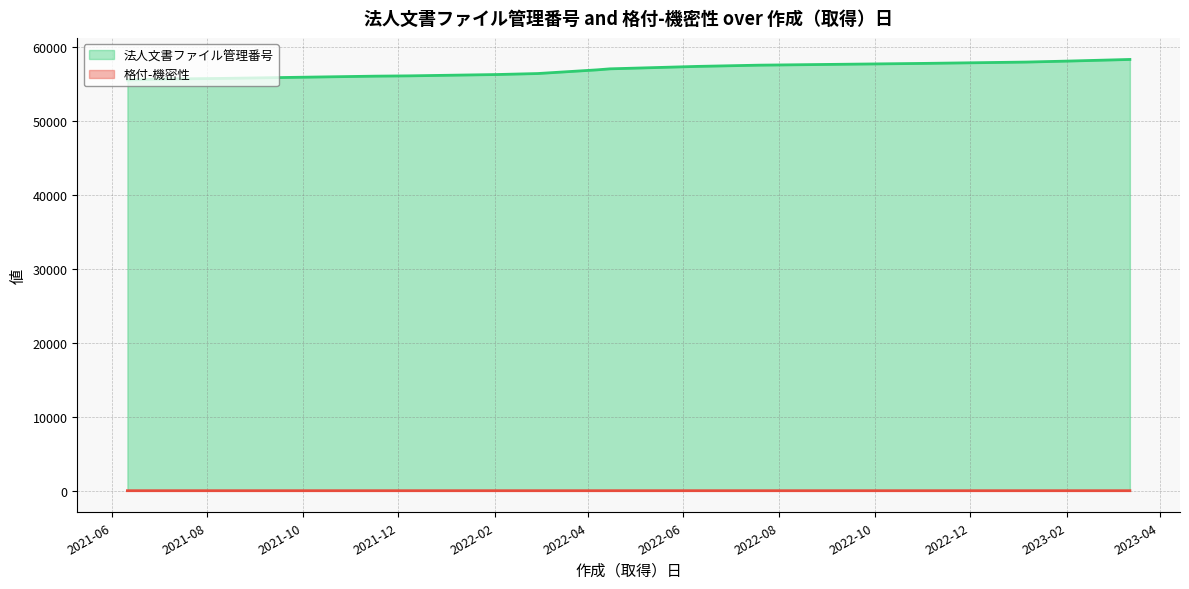

Which series has the widest spread of values?

法人文書ファイル管理番号 (line)